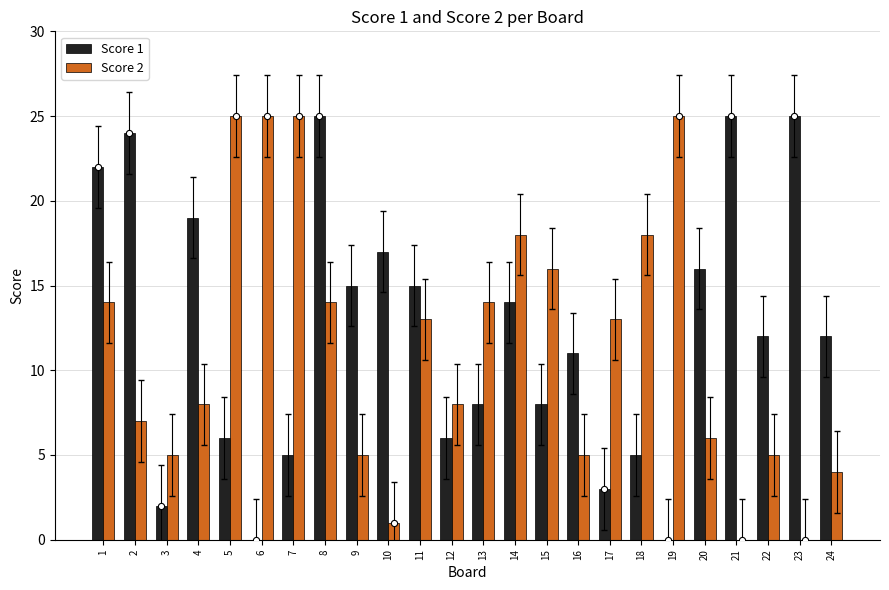

Which series has the widest spread of Y values?

Score 1